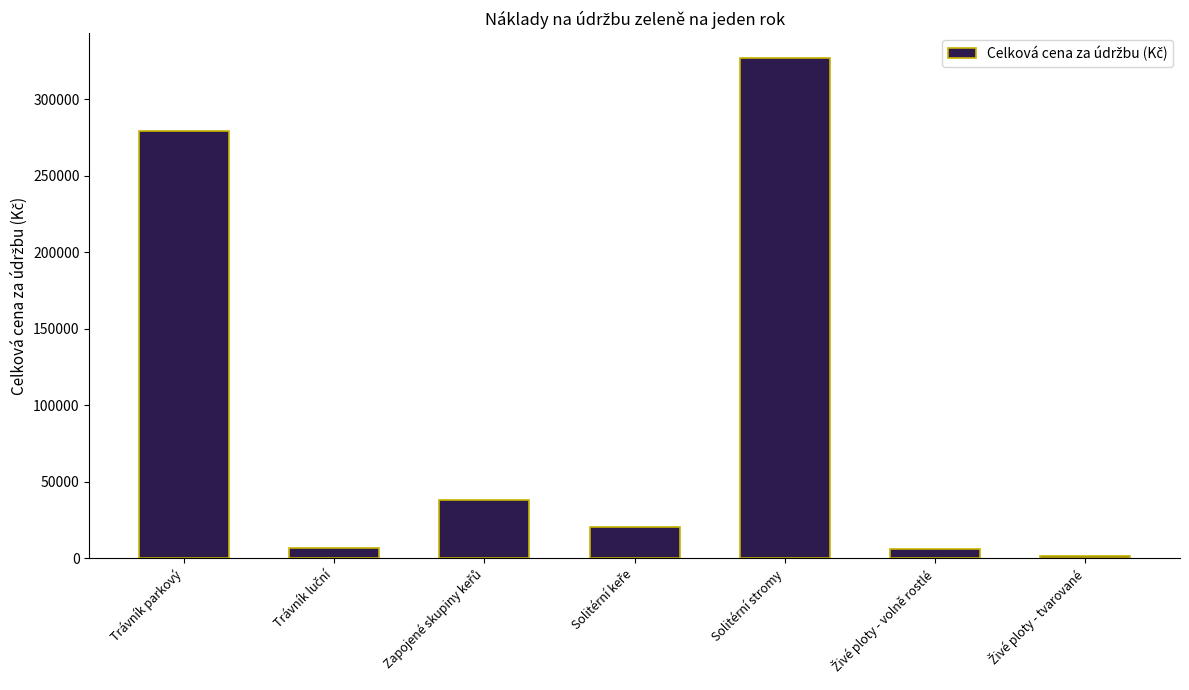

What is the maximum value shown in the chart?

326834.2